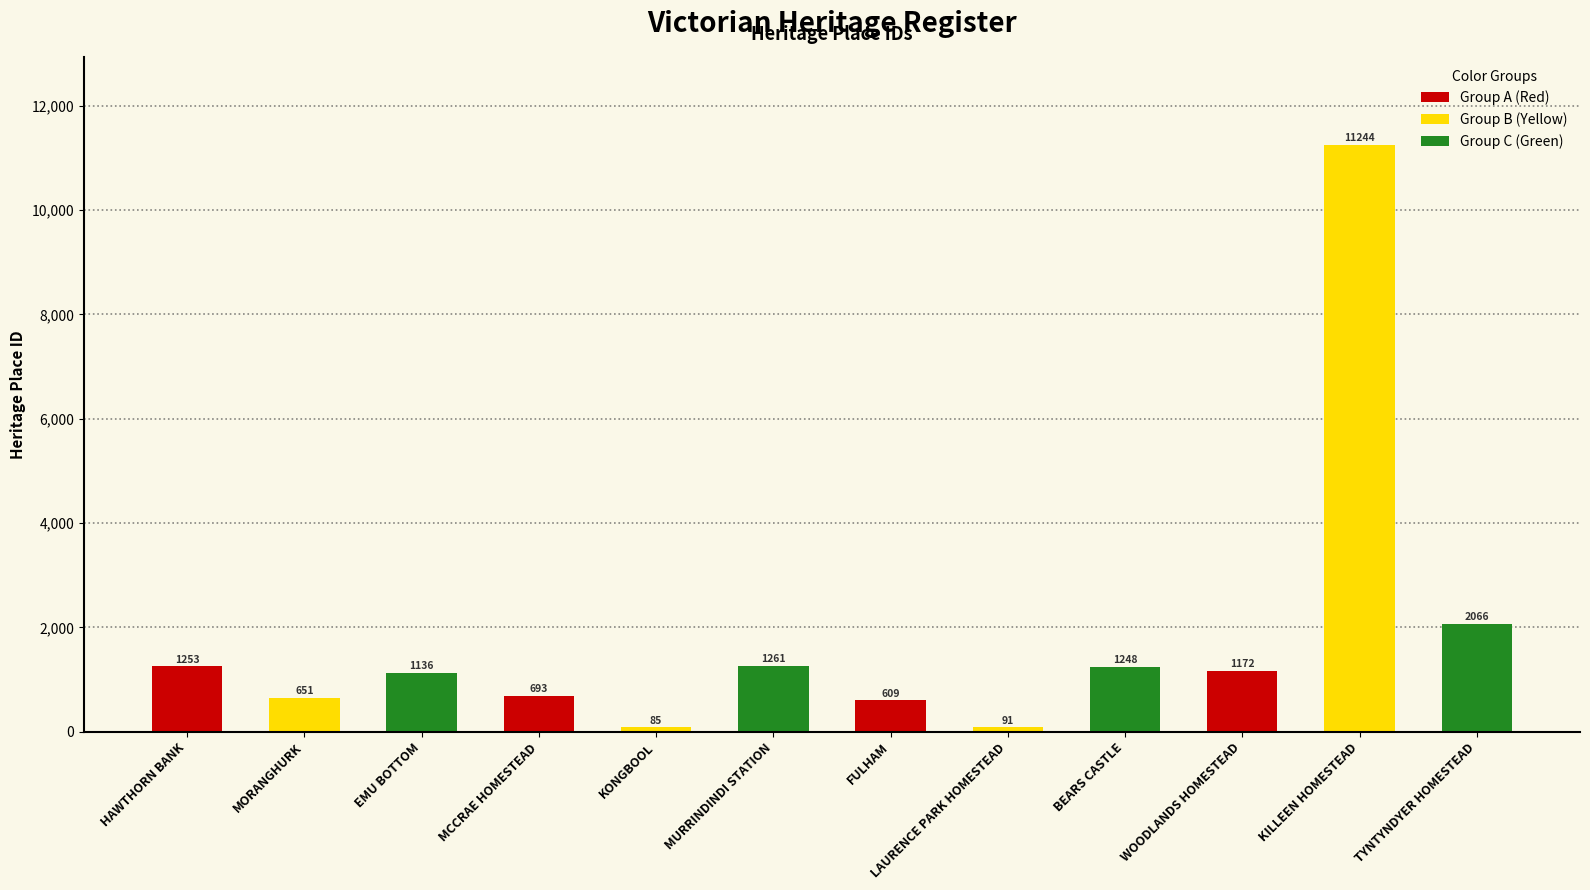

What is the value of the 8th bar from the left?

91